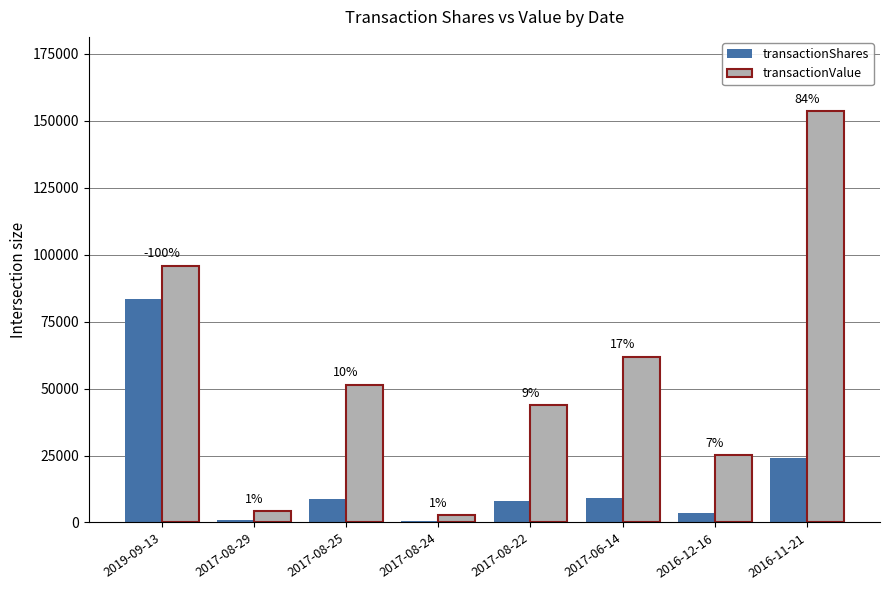

Are the bars grouped side by side (vs. stacked)?

Yes